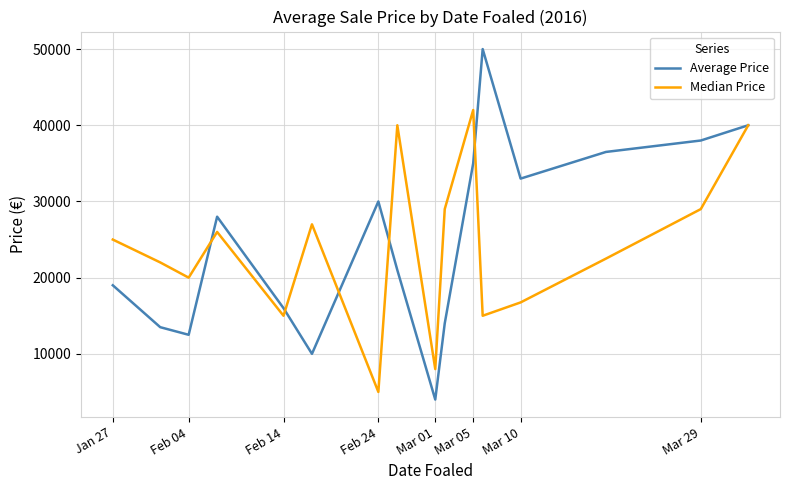

Rank the series by their maximum value, from lowest to highest.

Median Price, Average Price